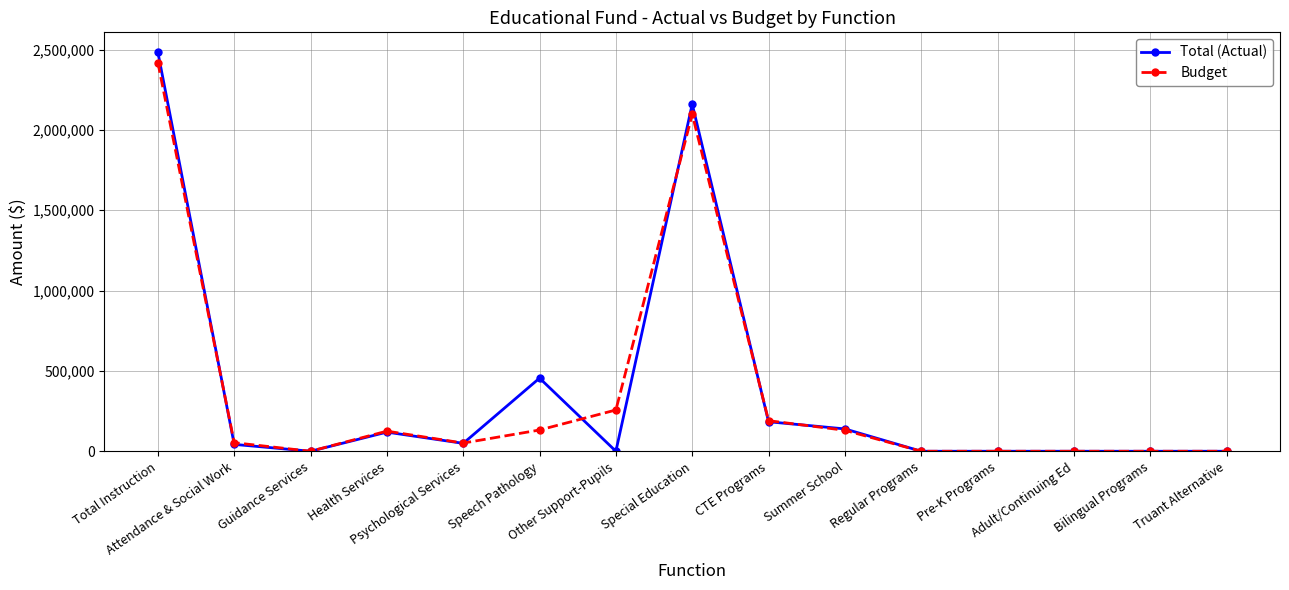

True or false: Total (Actual) has more than 0 points higher than both neighbors.

True